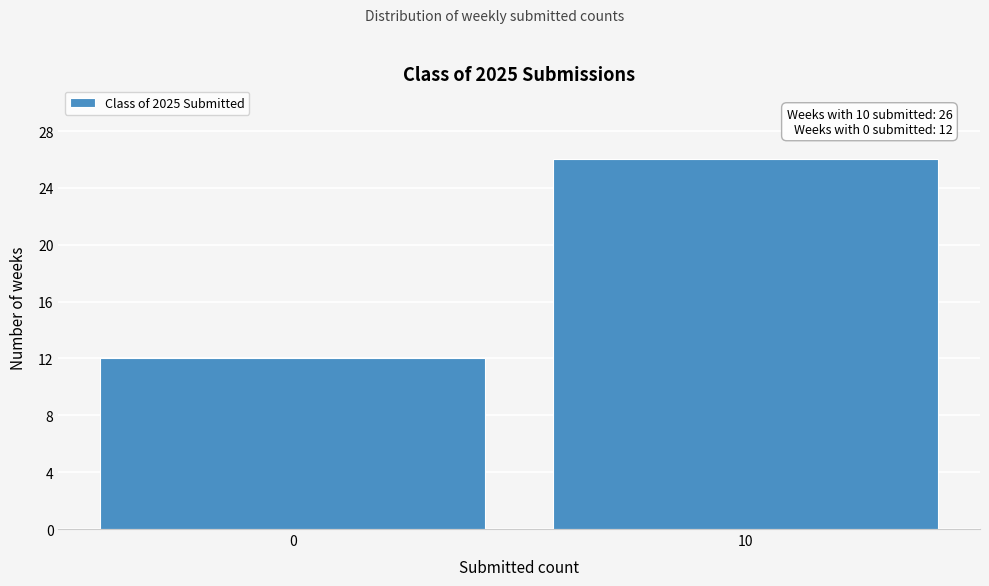

Reading left to right, list all the values displayed in this chart.

0=12	10=26